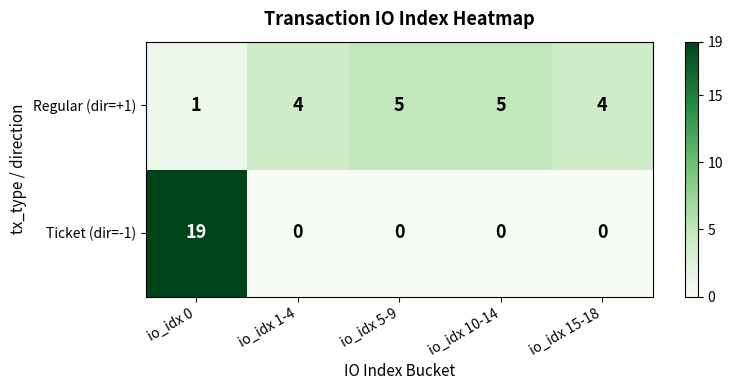

Is the value of Ticket (dir=-1) at io_idx 10-14 greater than the value of Regular (dir=+1) at io_idx 15-18?

No